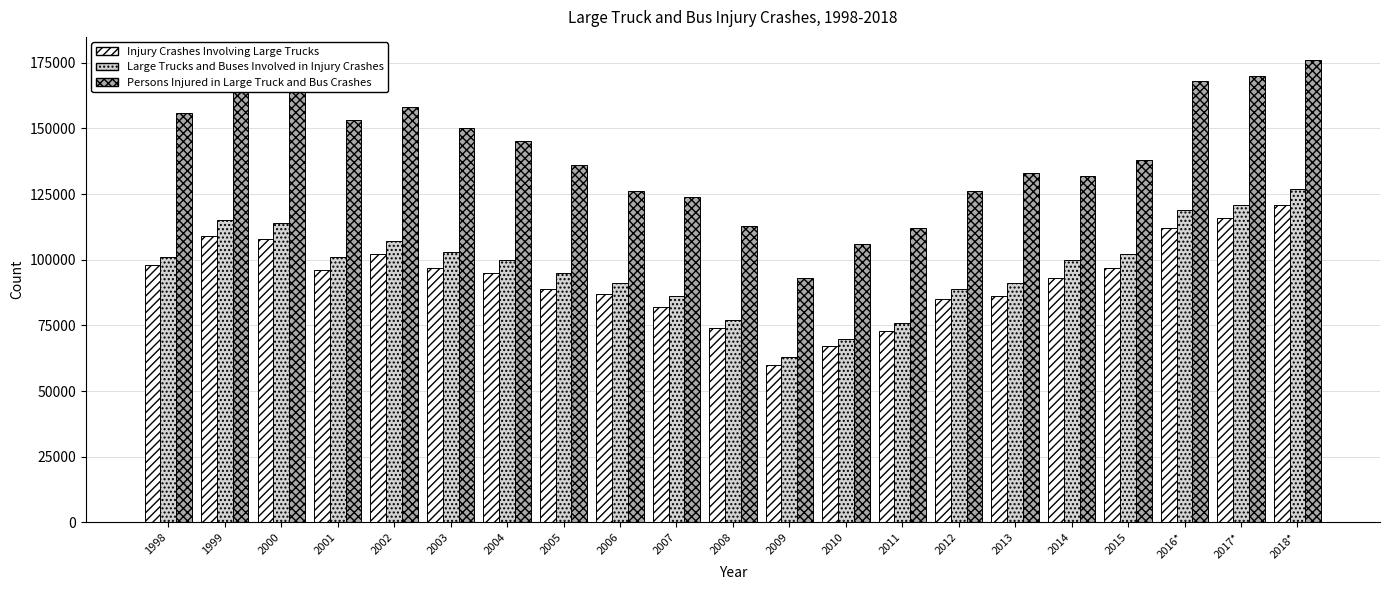

What is the spread (max minus min) of values at 2015?

41000